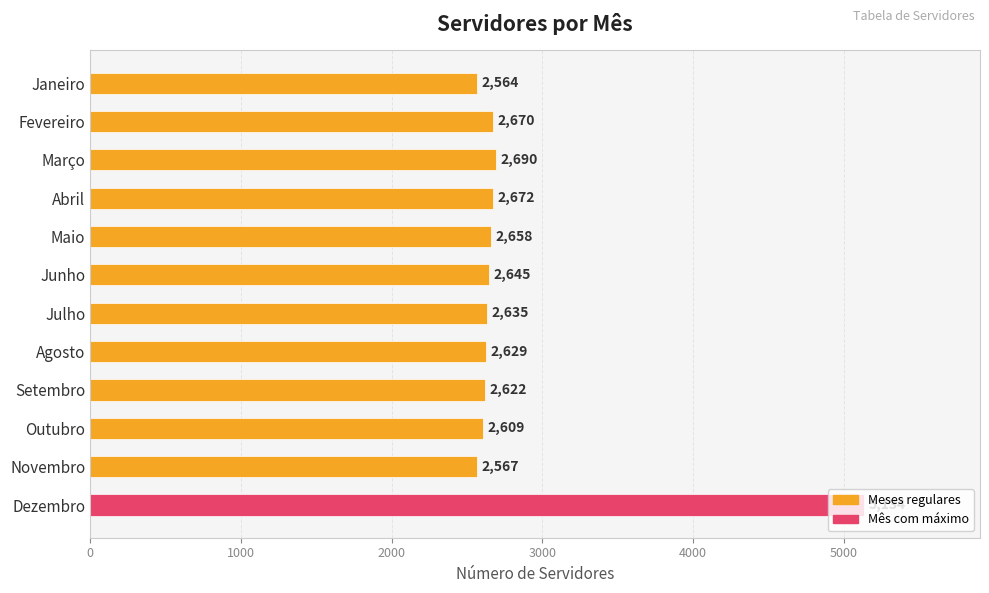

List the labels in order of value, largest first.

Dezembro, Março, Abril, Fevereiro, Maio, Junho, Julho, Agosto, Setembro, Outubro, Novembro, Janeiro